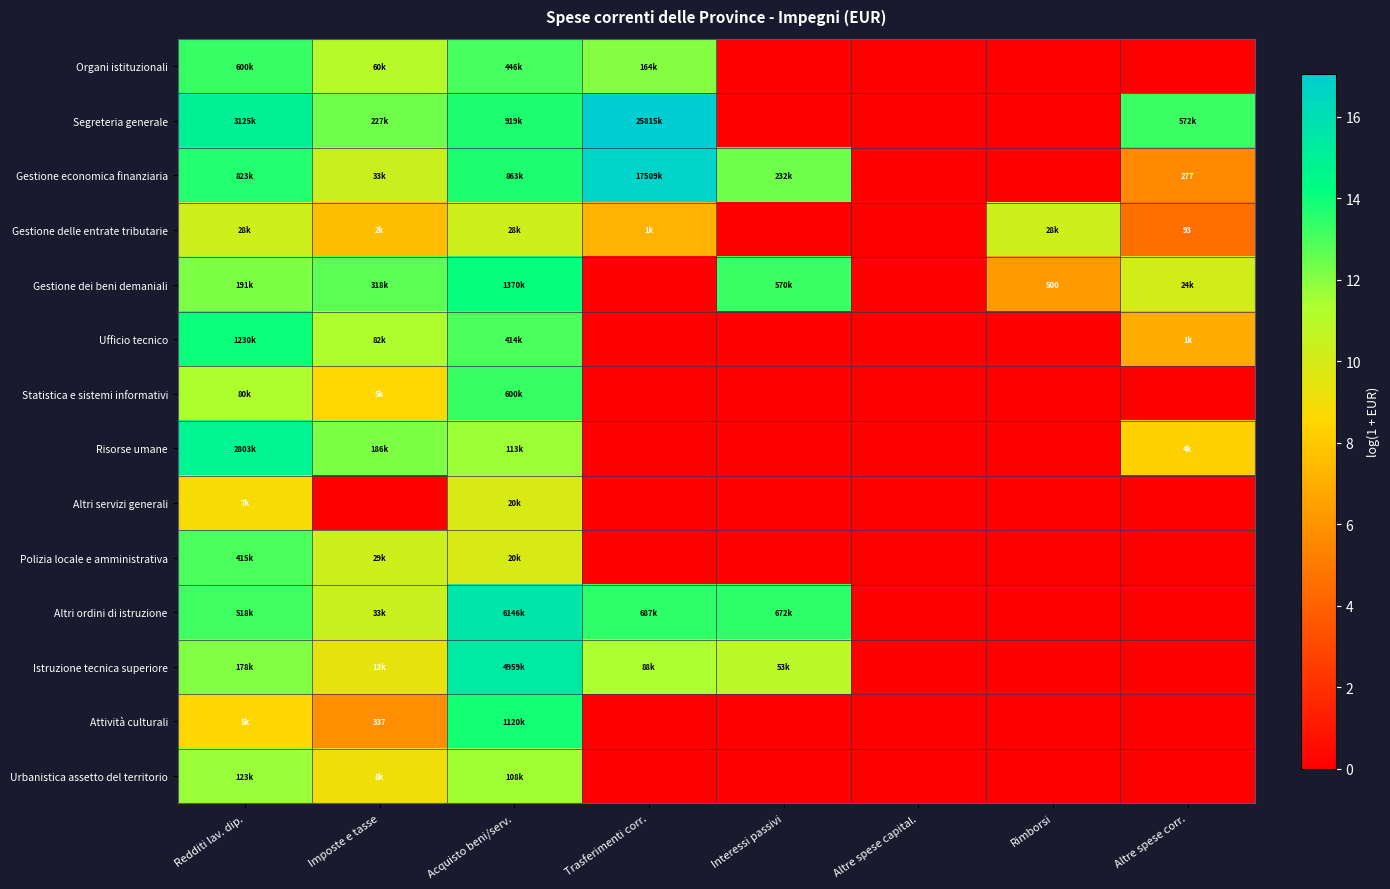

Between Acquisto beni/serv. and Altre spese corr., which series saw the biggest shift?

Altri ordini di istruzione